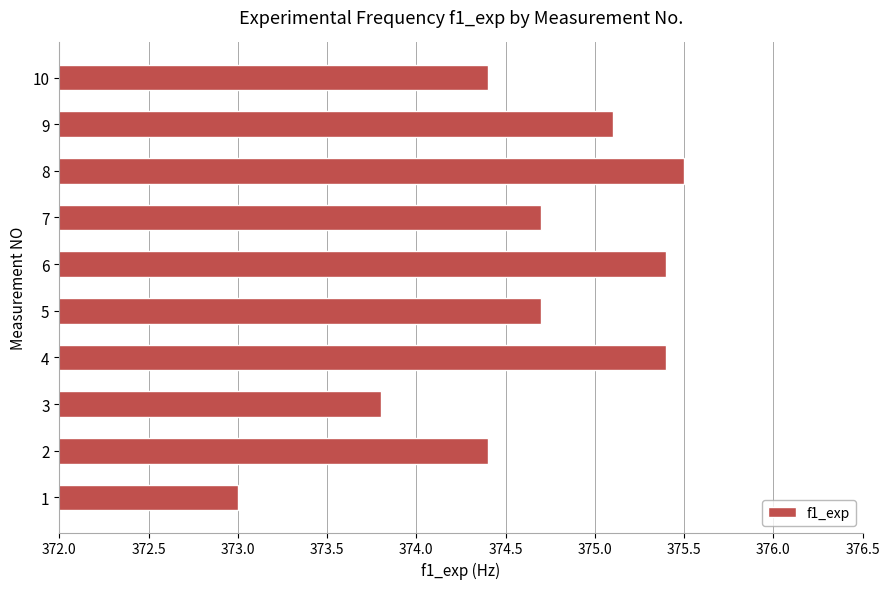

Is it true that the value at 6 is 375.4?

True